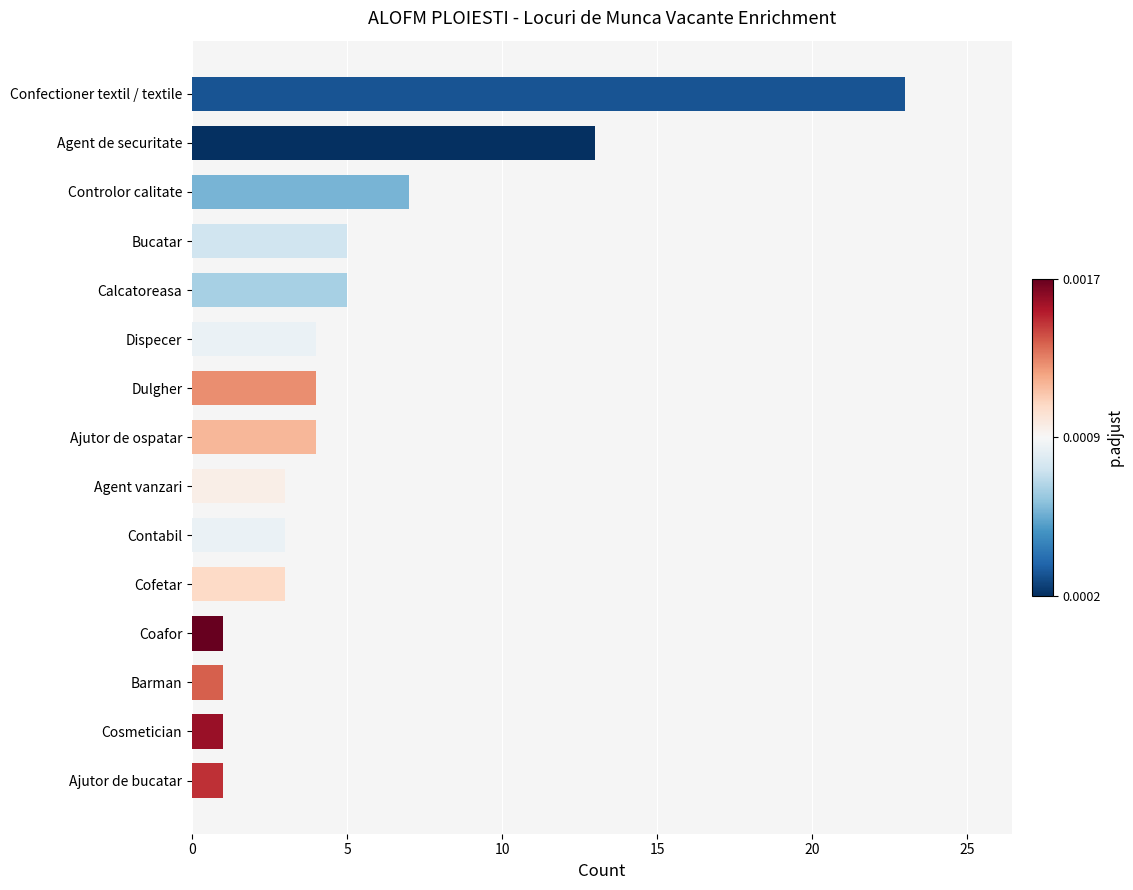

What is the change in value from Calcatoreasa to Agent de securitate?

+8